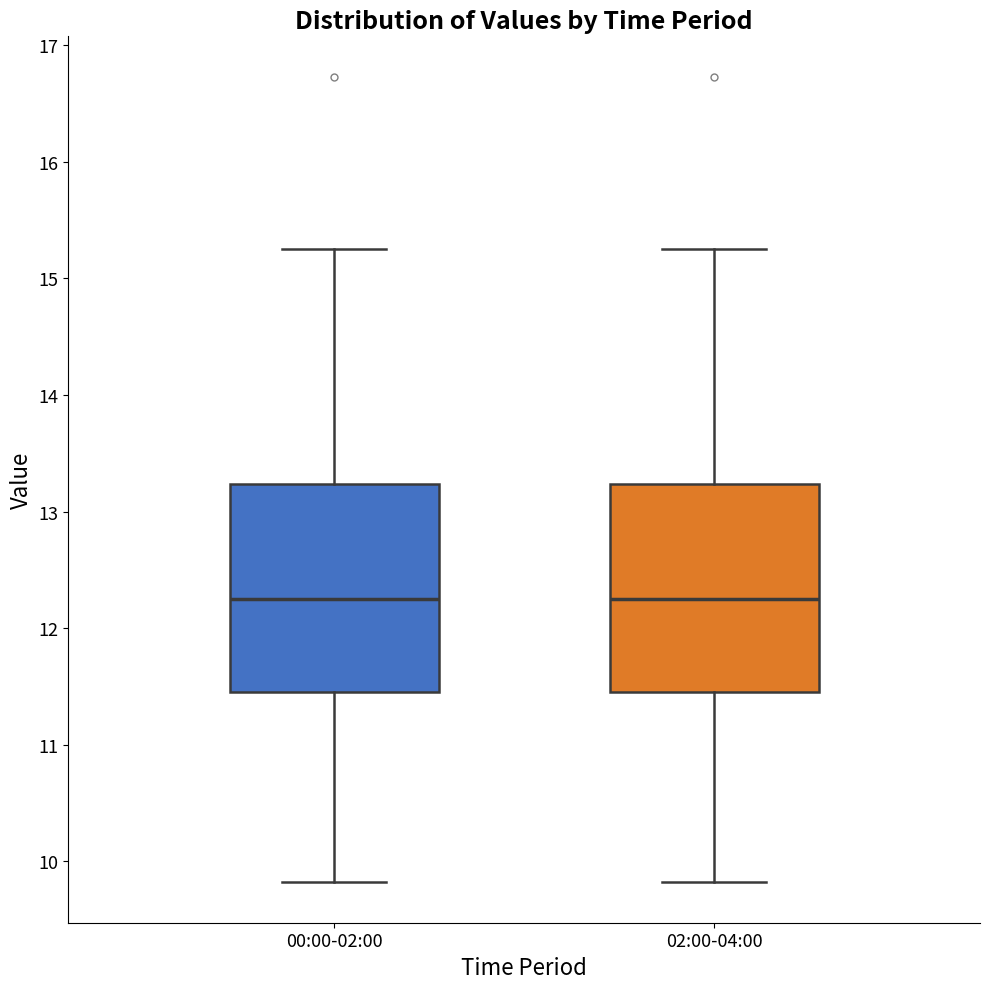

Where does the median line of the box for 00:00-02:00 sit on the y-axis? The values are not printed on the chart, so give them approximately, as read against the axis.

12.3